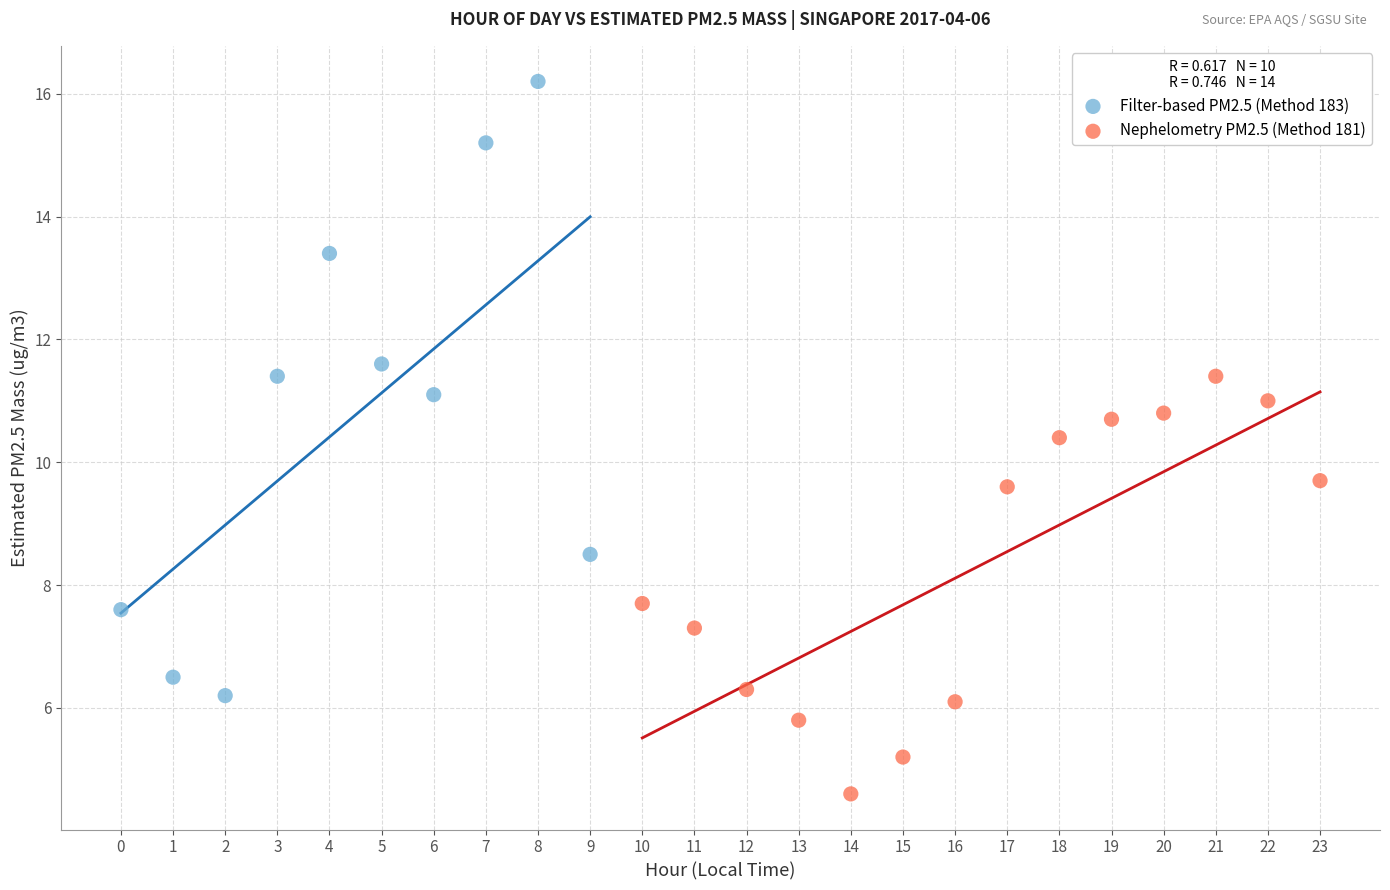

What are all the series names shown in the legend?

Filter-based PM2.5 (Method 183), Nephelometry PM2.5 (Method 181)